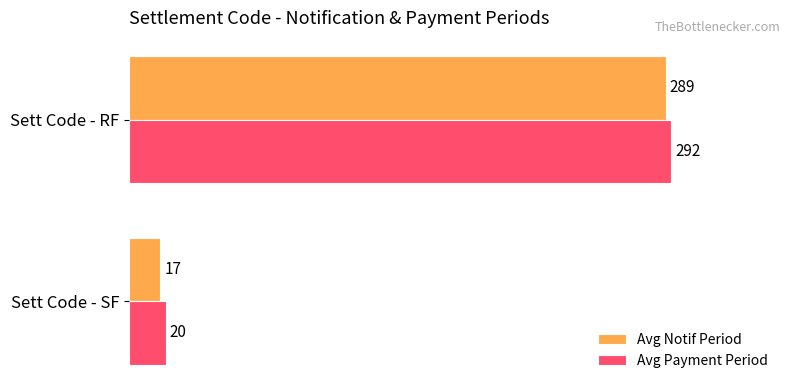

What is the spread (max minus min) of values at Sett Code - RF?

3